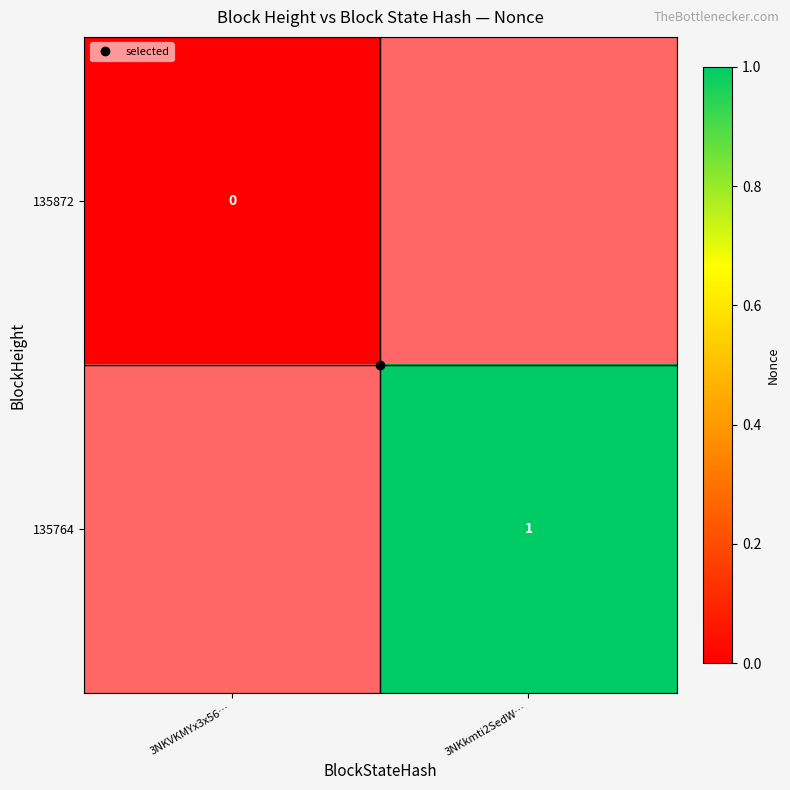

Which series has the largest range (max minus min)?

135872